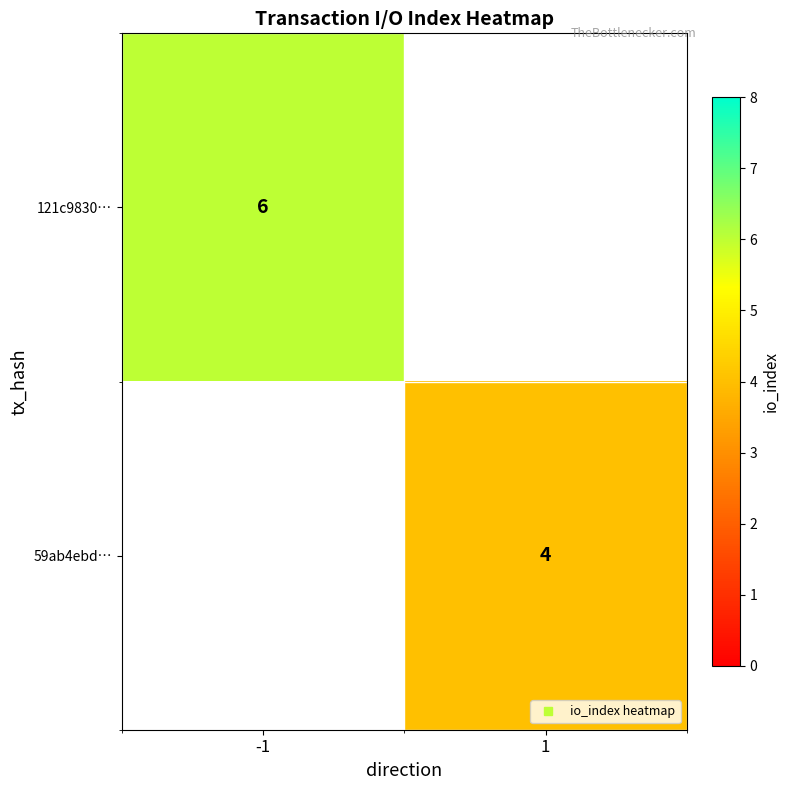

Which series has the widest spread of values?

121c9830…